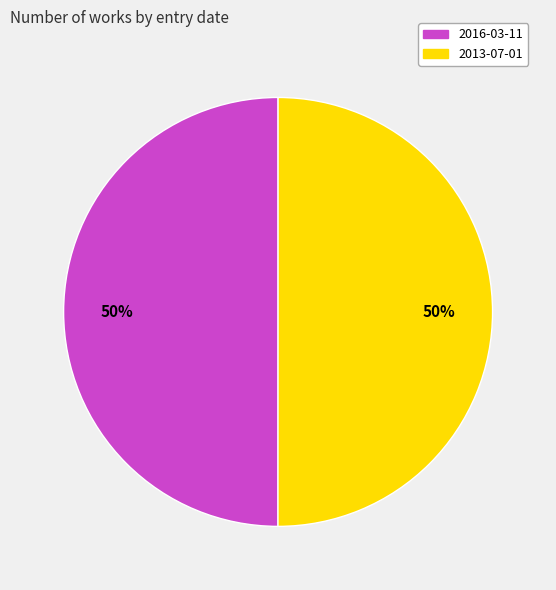

Is it true that 2013-07-01 is 50% of the pie?

True